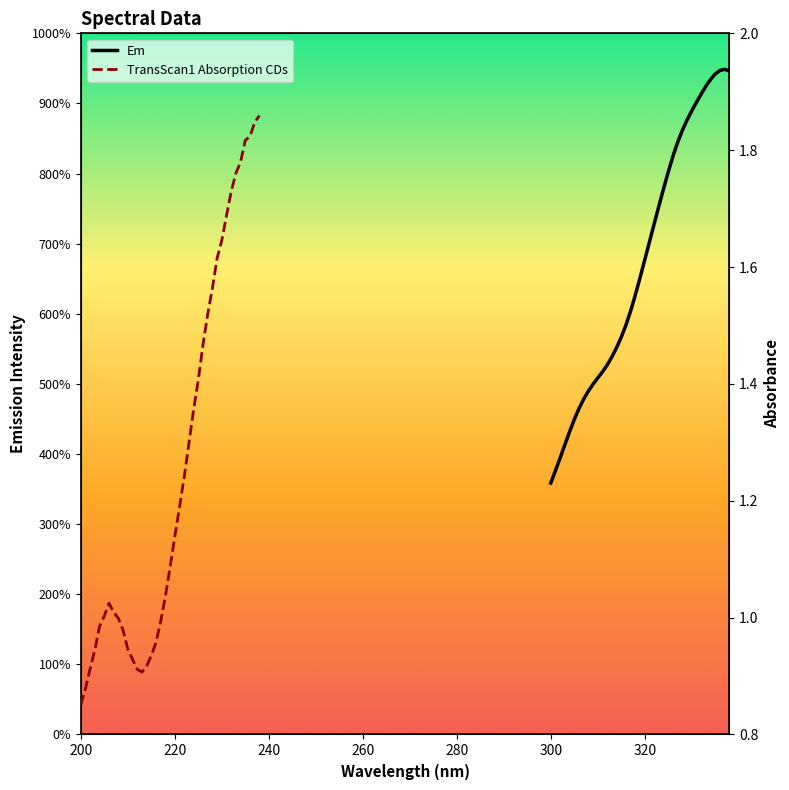

True or false: TransScan1 Absorption CDs and Em cross at least once.

False